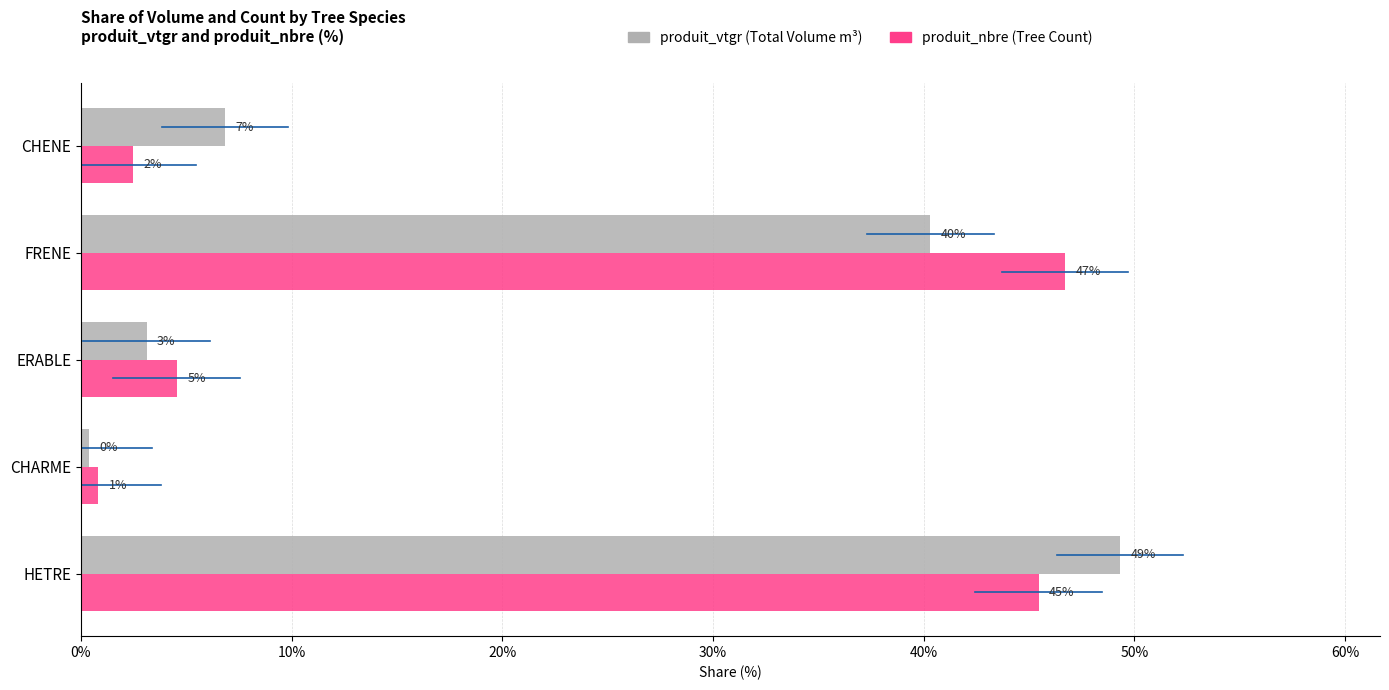

The value of produit_vtgr at ERABLE is 3.1. True or false?

True